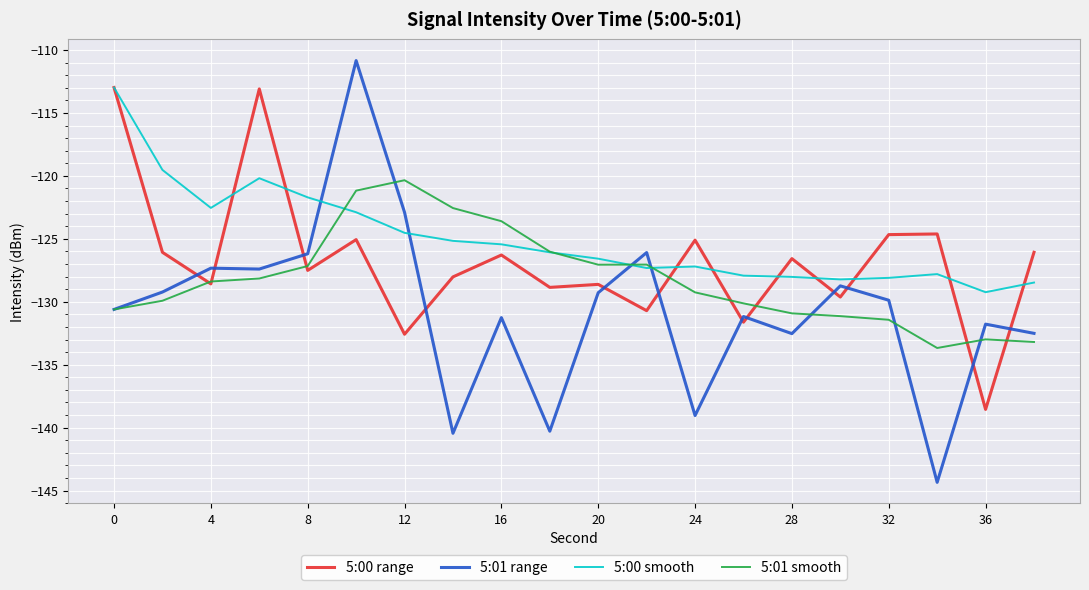

Rank the series by their average value, from lowest to highest.

5:01 range, 5:01 smooth, 5:00 range, 5:00 smooth